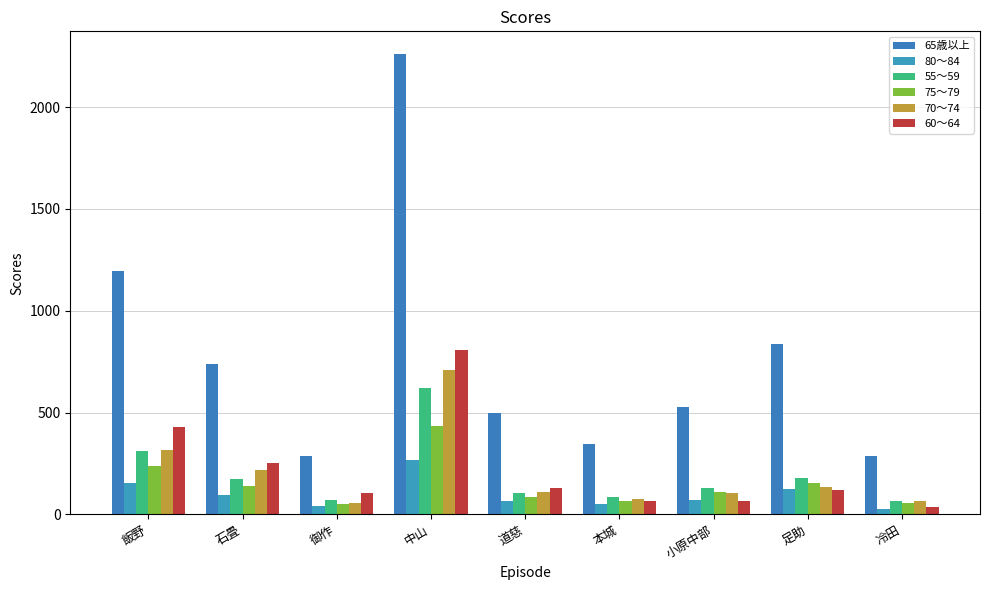

The 70〜74 series shows 707 at 中山. True or false?

True